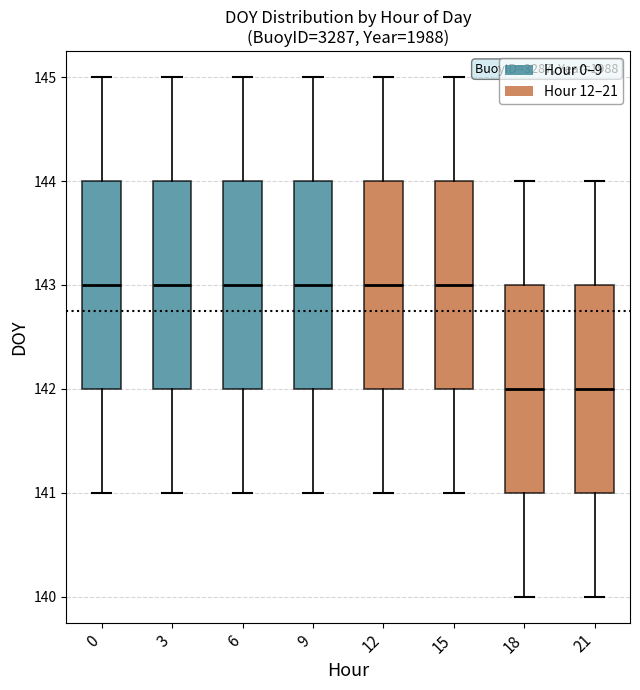

Reading left to right, read every box against the y-axis: the position of its median line, the range the box covers, and the ends of its whiskers. The values are not printed on the chart, so give them approximately, as read against the axis.

0: median 143, box 142 to 144, whiskers 141 to 145
3: median 143, box 142 to 144, whiskers 141 to 145
6: median 143, box 142 to 144, whiskers 141 to 145
9: median 143, box 142 to 144, whiskers 141 to 145
12: median 143, box 142 to 144, whiskers 141 to 145
15: median 143, box 142 to 144, whiskers 141 to 145
18: median 142, box 141 to 143, whiskers 140 to 144
21: median 142, box 141 to 143, whiskers 140 to 144